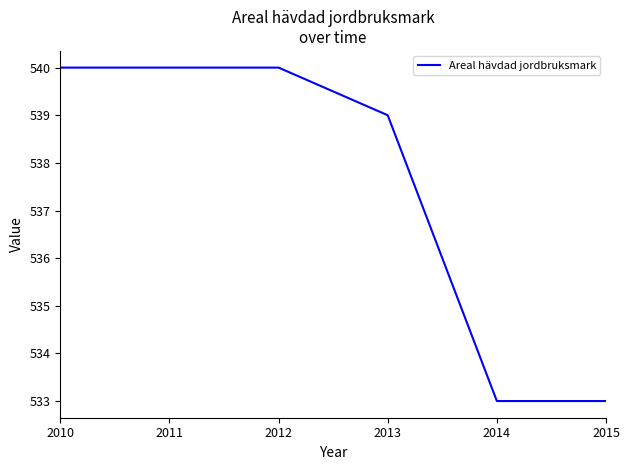

What is the smallest value displayed?

533